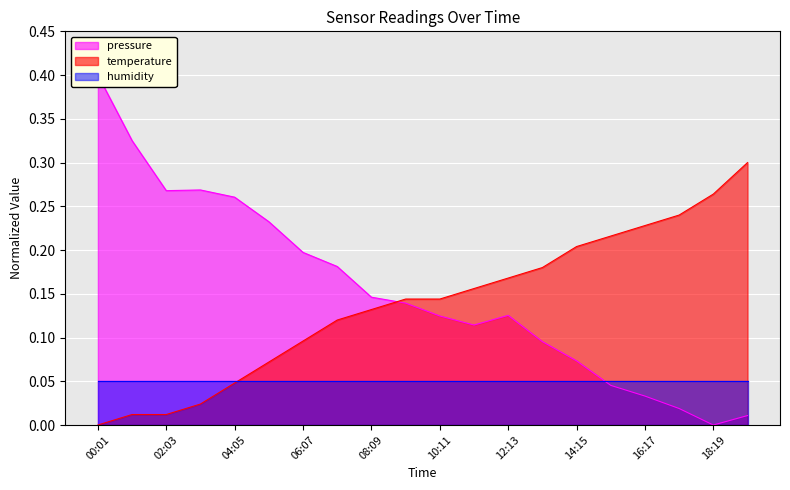

What is the spread (max minus min) of values at 19:20?

0.3